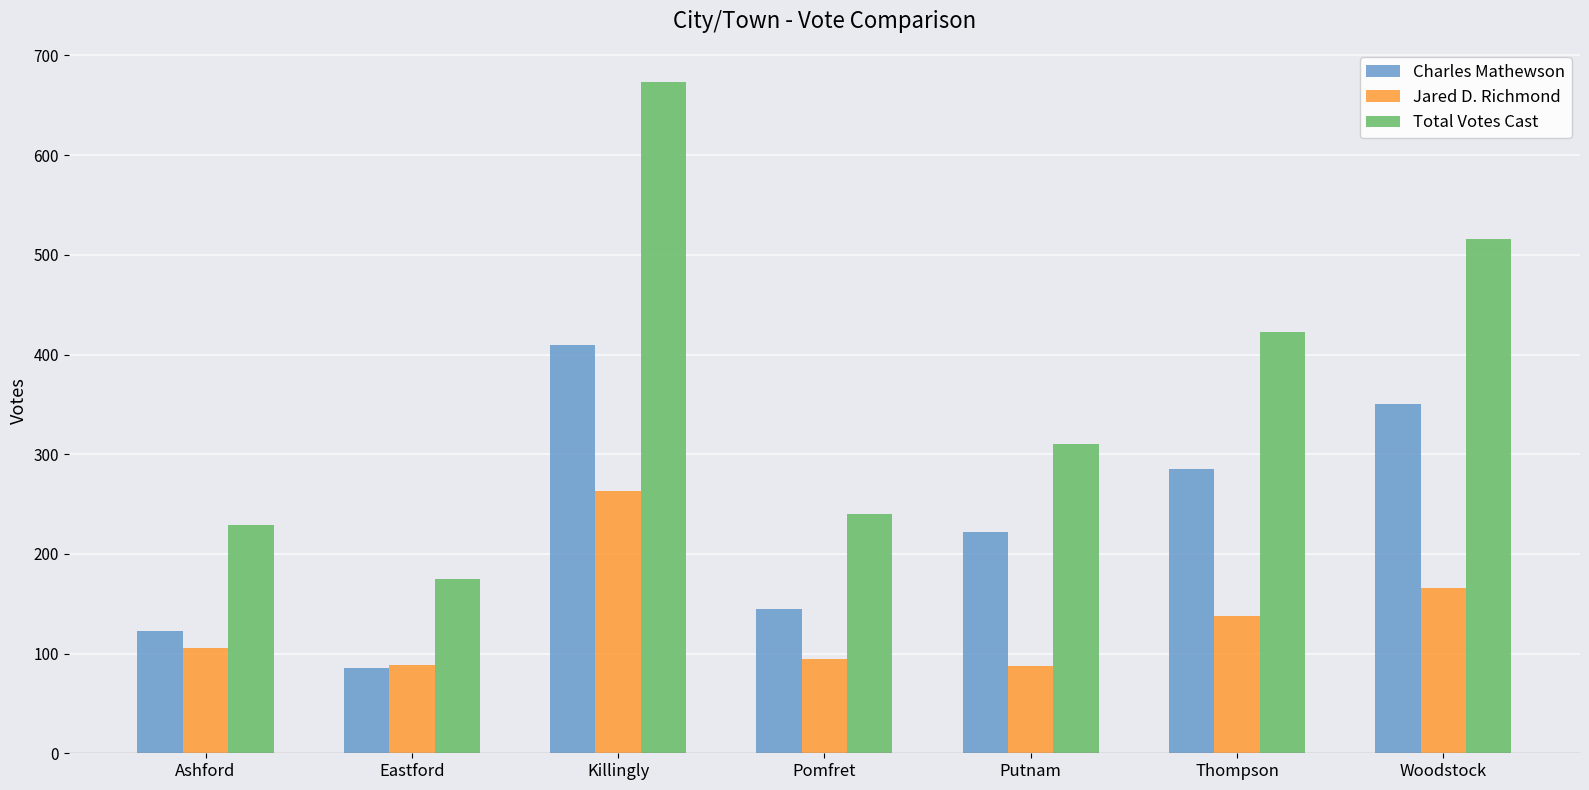

At which category is the sum across all series the highest?

Killingly